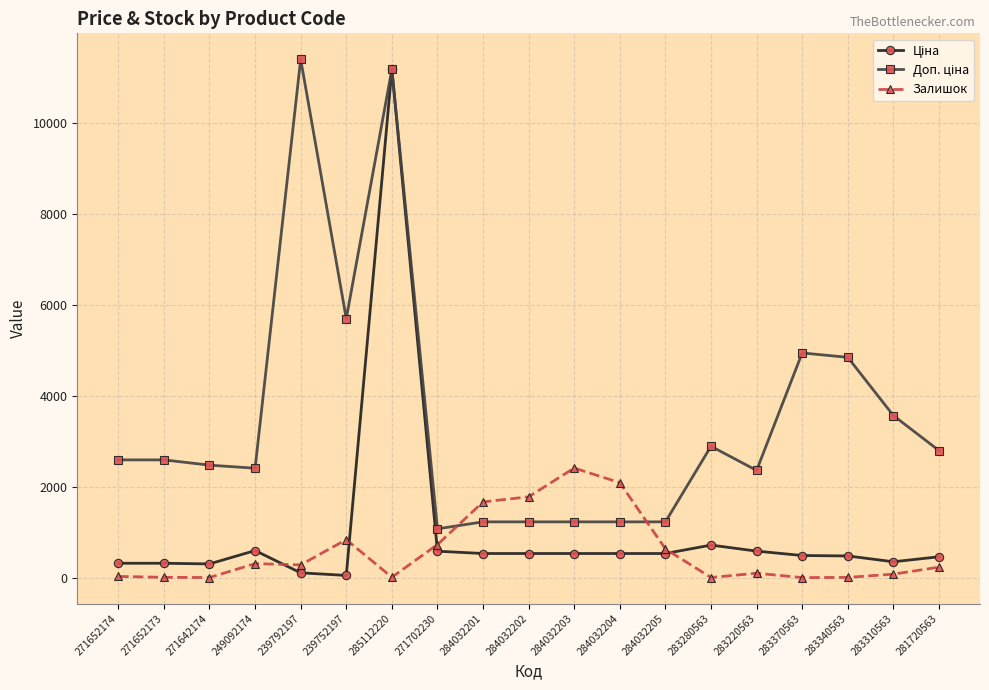

How many lines are shown in the chart?

3